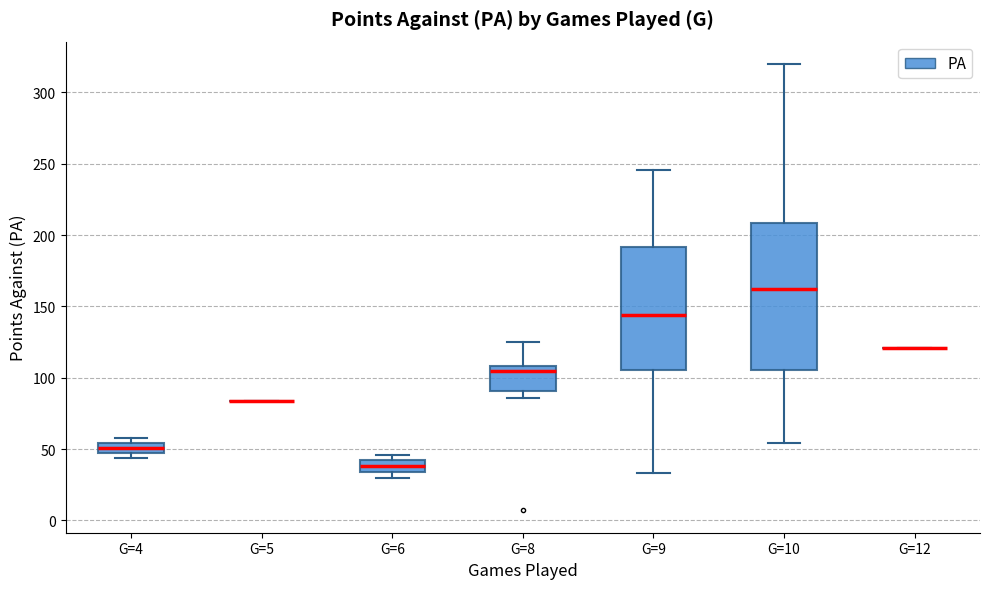

Comparing the boxes themselves (not the whiskers), which one is the tallest?

G=10